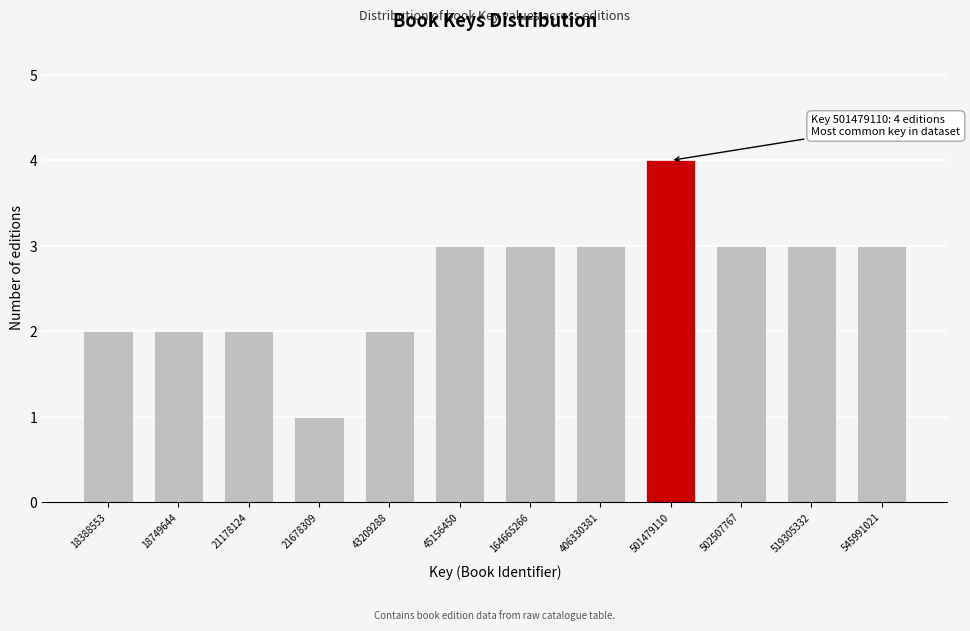

Reading left to right, what are all the values shown in this chart?

2	2	2	1	2	3	3	3	4	3	3	3